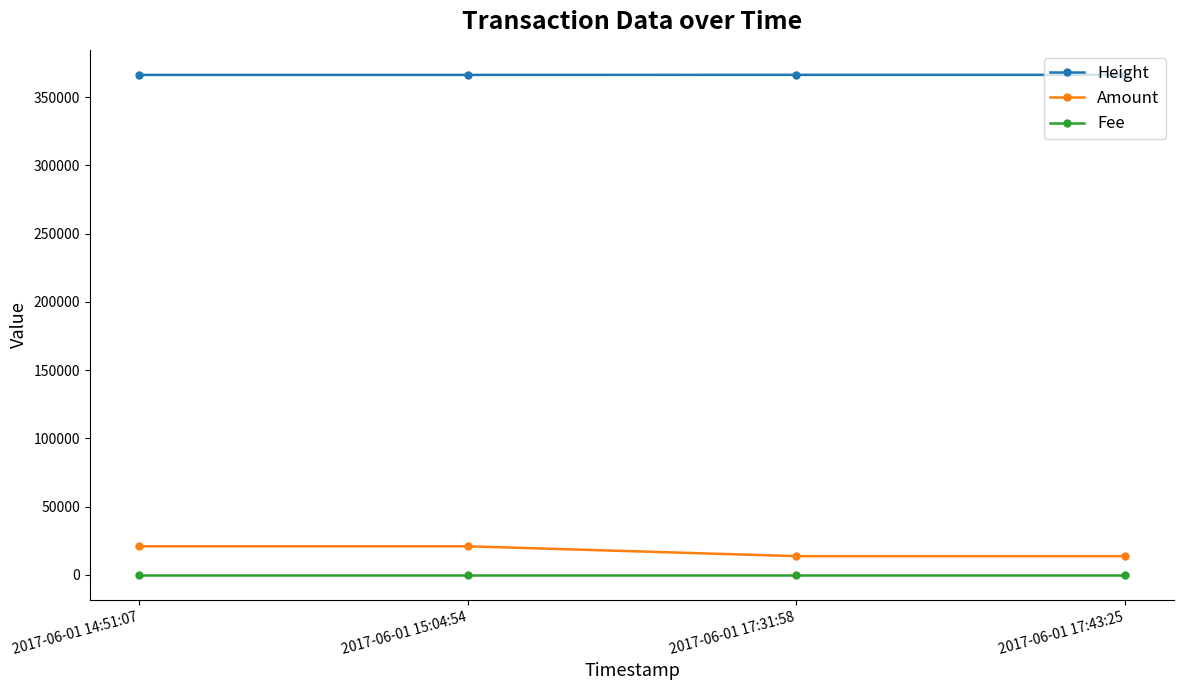

Read the Fee value at 2017-06-01 17:31:58.

1.0